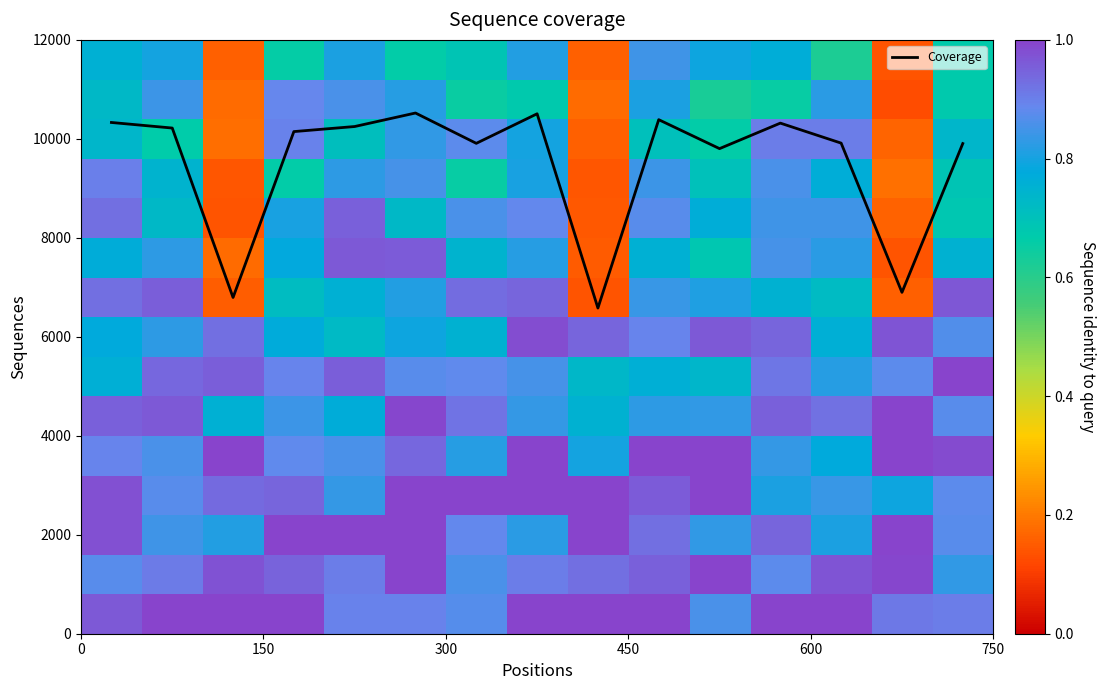

At how many categories does at least one series exceed 7?

15